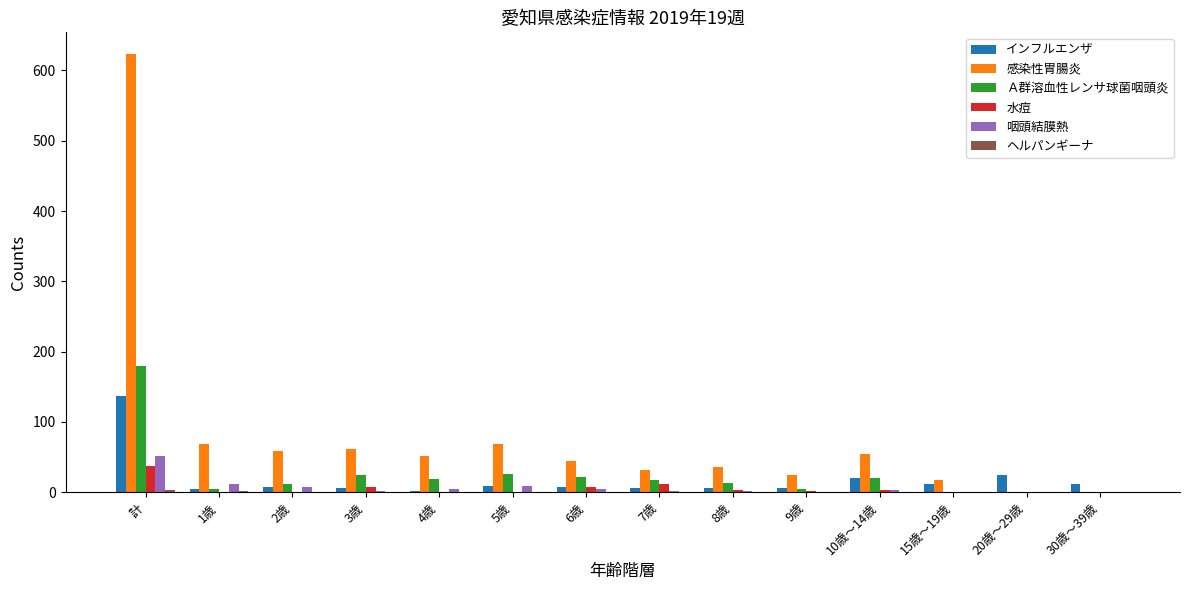

What is the sum of all インフルエンザ values?

258